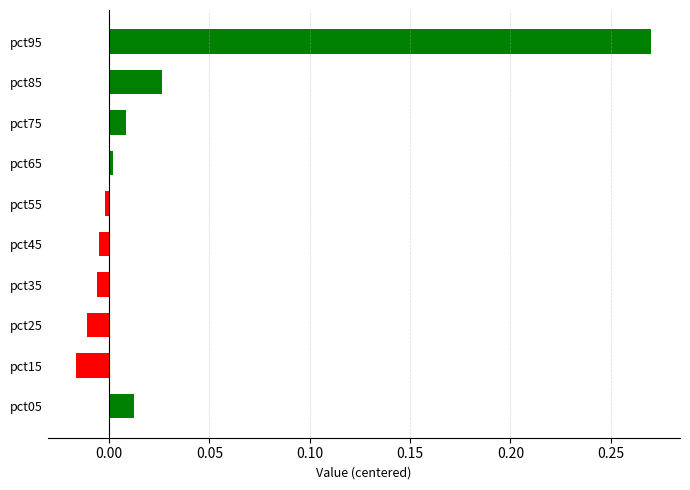

Between pct85 and pct95, which is larger?

pct95